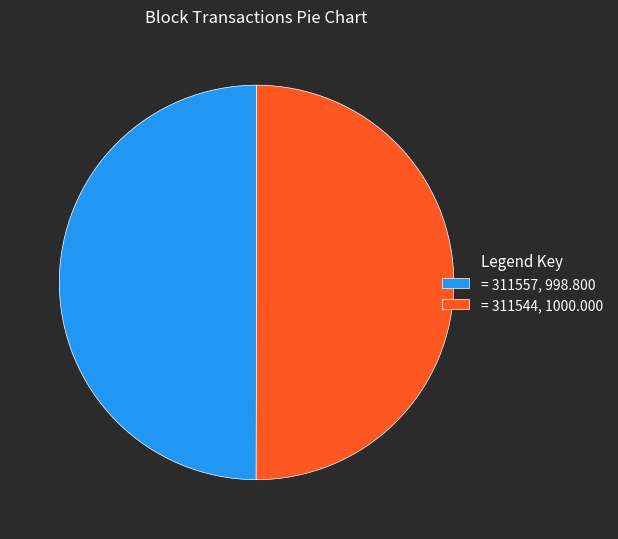

The = 311557, 998.800 slice represents 42% of the pie. True or false?

False